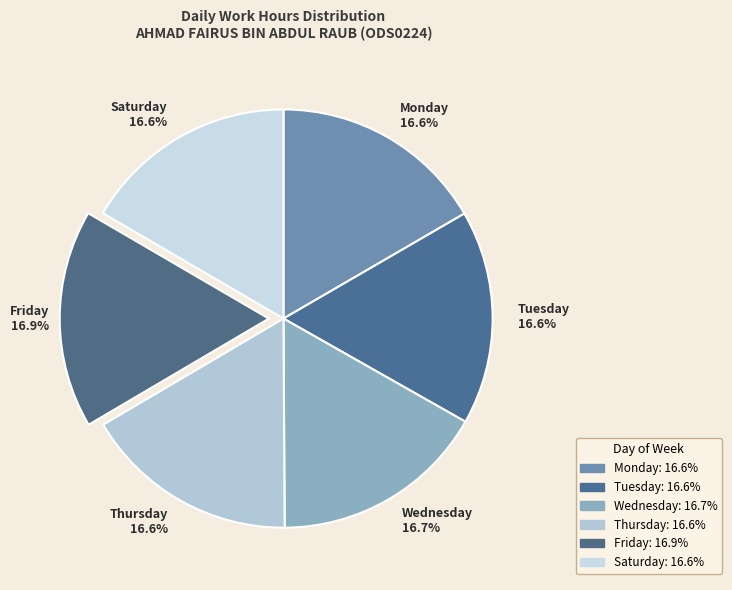

What percentage do Wednesday 16.7% and Friday 16.9% together represent?

33.6%